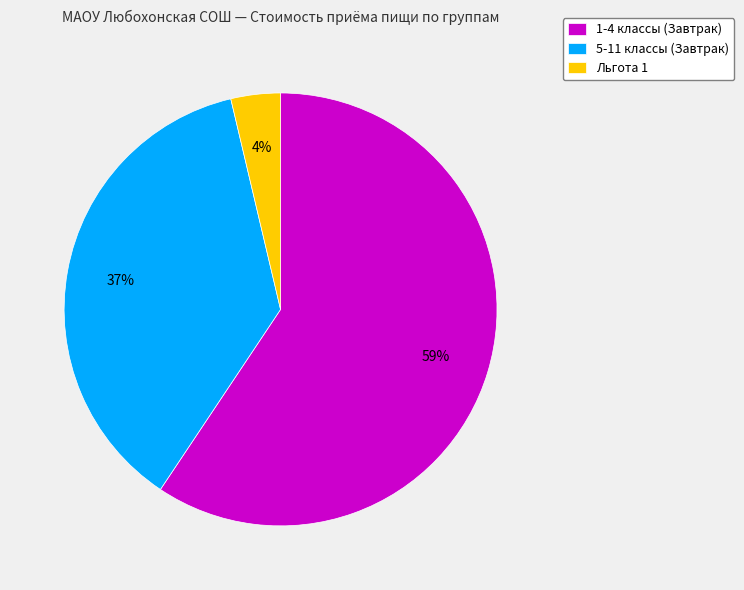

True or false: Льгота 1 accounts for 14% of the total.

False